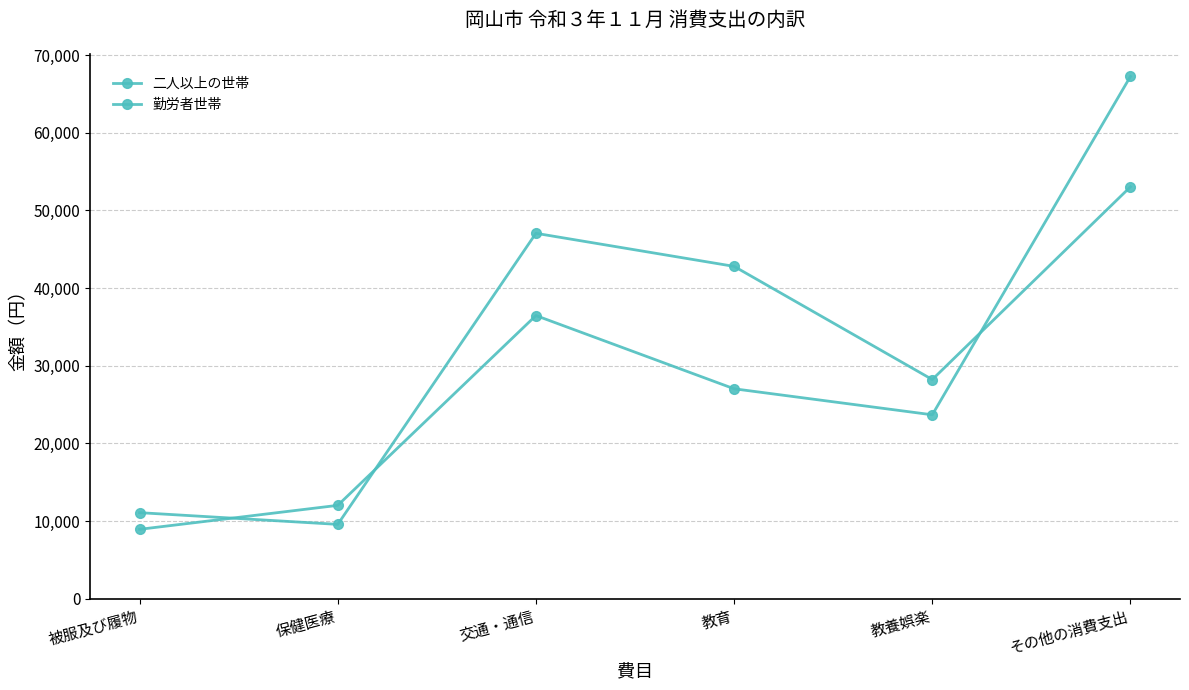

Which series has the largest total across all categories?

勤労者世帯